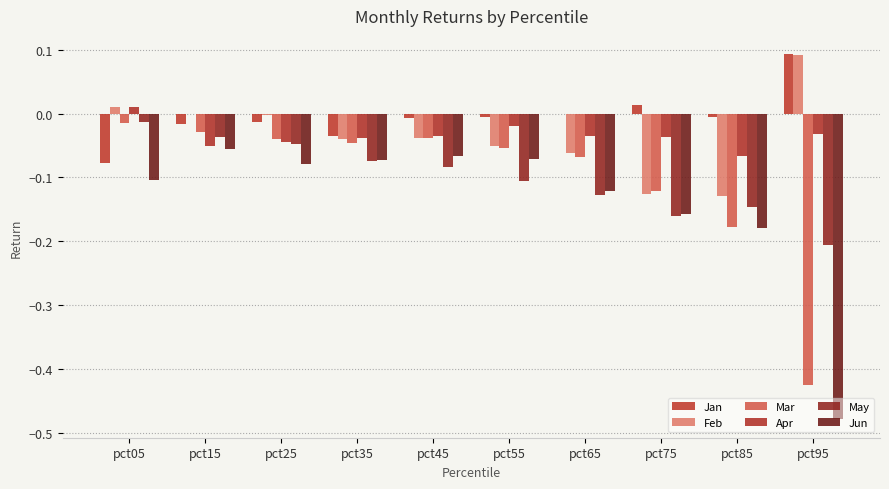

What are all the series names shown in the legend?

Jan, Feb, Mar, Apr, May, Jun